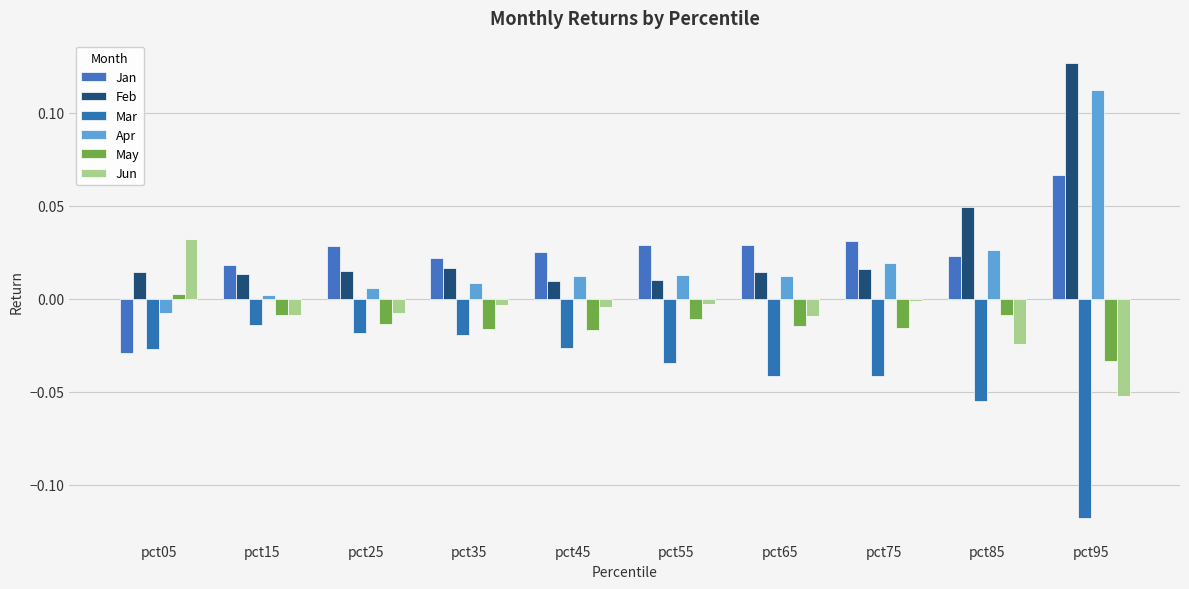

What are all the series names shown in the legend?

Jan, Feb, Mar, Apr, May, Jun